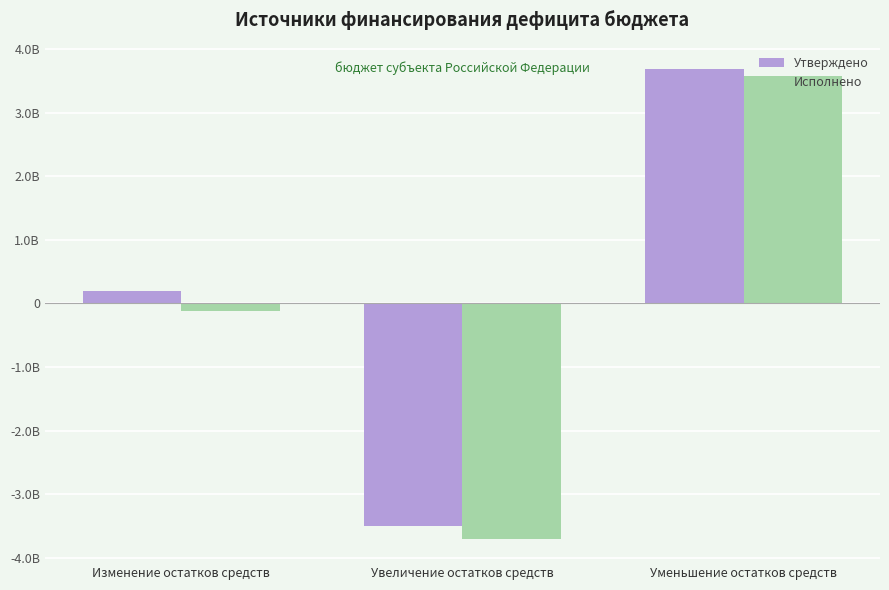

Are the bars grouped side by side (vs. stacked)?

Yes